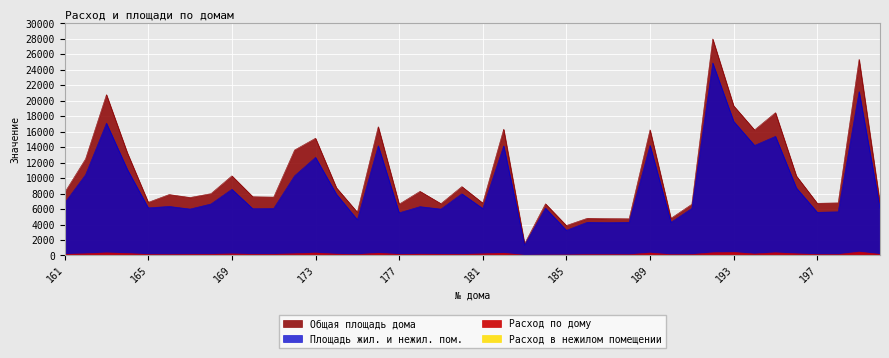

Reading right to left, list all the values displayed in this chart.

Расход по дому: 200=139.0	199=439.8	198=118.9	197=119.3	196=211.2	195=346.2	194=185.2	193=393.9	192=343.1	191=117.7	190=102.5	189=314.6	188=96.5	187=109.0	186=100.0	185=64.2	184=56.4	183=26.8	182=287.7	181=204.6	180=133.1	179=150.2	178=161.5	177=132.8	176=287.0	175=113.3	174=168.0	173=314.4	172=216.6	171=144.6	170=139.1	169=200.4	168=140.0	167=137.4	166=114.9	165=122.9	164=249.6	163=331.5	162=213.7	161=137.0
Площадь жил. и нежил. пом.: 200=6059.0	199=21195.0	198=5646.1	197=5577.7	196=8732.5	195=15397.6	194=14226.4	193=17343.9	192=24894.0	191=6088.0	190=4281.5	189=14237.3	188=4286.5	187=4249.8	186=4286.9	185=3252.2	184=6115.6	183=1332.1	182=14165.3	181=6071.2	180=7973.3	179=5995.5	178=6311.8	177=5511.2	176=14183.5	175=4621.0	174=7916.3	173=12679.9	172=10300.6	171=6081.9	170=6038.6	169=8555.9	168=6654.6	167=6001.0	166=6341.1	165=6152.1	164=11109.1	163=17098.4	162=10431.6	161=6786.0
Общая площадь дома: 200=6754.0	199=25365.0	198=6803.1	197=6742.7	196=10281.5	195=18465.6	194=16232.4	193=19353.9	192=27999.0	191=6617.0	190=4798.5	189=16246.3	188=4739.5	187=4763.8	186=4806.9	185=3869.2	184=6680.6	183=1508.1	182=16322.3	181=6773.0	180=8904.1	179=6697.3	178=8289.8	177=6630.2	176=16647.5	175=5594.0	174=8754.3	173=15157.9	172=13635.6	171=7546.9	170=7593.6	169=10297.9	168=7991.6	167=7496.0	166=7876.1	165=6867.7	164=13264.1	163=20797.4	162=12477.6	161=8127.8
Расход в нежилом помещении: 200=1.3	199=5.1	198=1.0	197=0.8	196=0.0	195=0.0	194=0.0	193=0.0	192=0.0	191=3.6	190=0.0	189=0.0	188=0.0	187=0.0	186=0.0	185=2.9	184=1.6	183=0.0	182=0.4	181=0.0	180=0.0	179=0.0	178=0.0	177=0.6	176=0.4	175=2.0	174=1.0	173=0.0	172=0.0	171=4.9	170=9.3	169=0.0	168=0.3	167=5.4	166=14.5	165=0.3	164=0.0	163=3.0	162=0.0	161=0.0